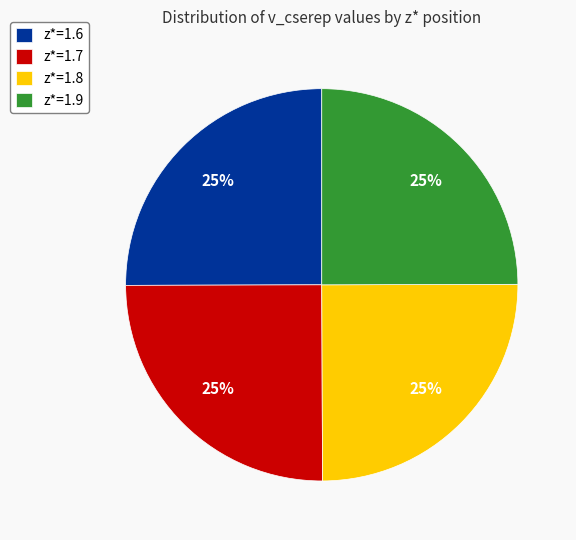

Is there a majority slice in this chart?

No